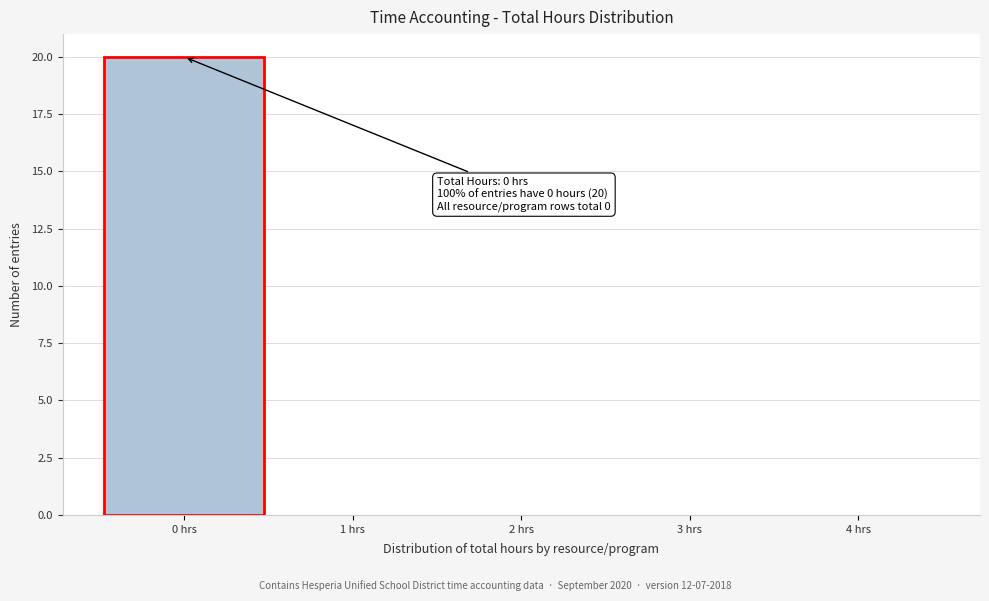

Which range on the x-axis has the tallest bar?

-0.5 to 0.5